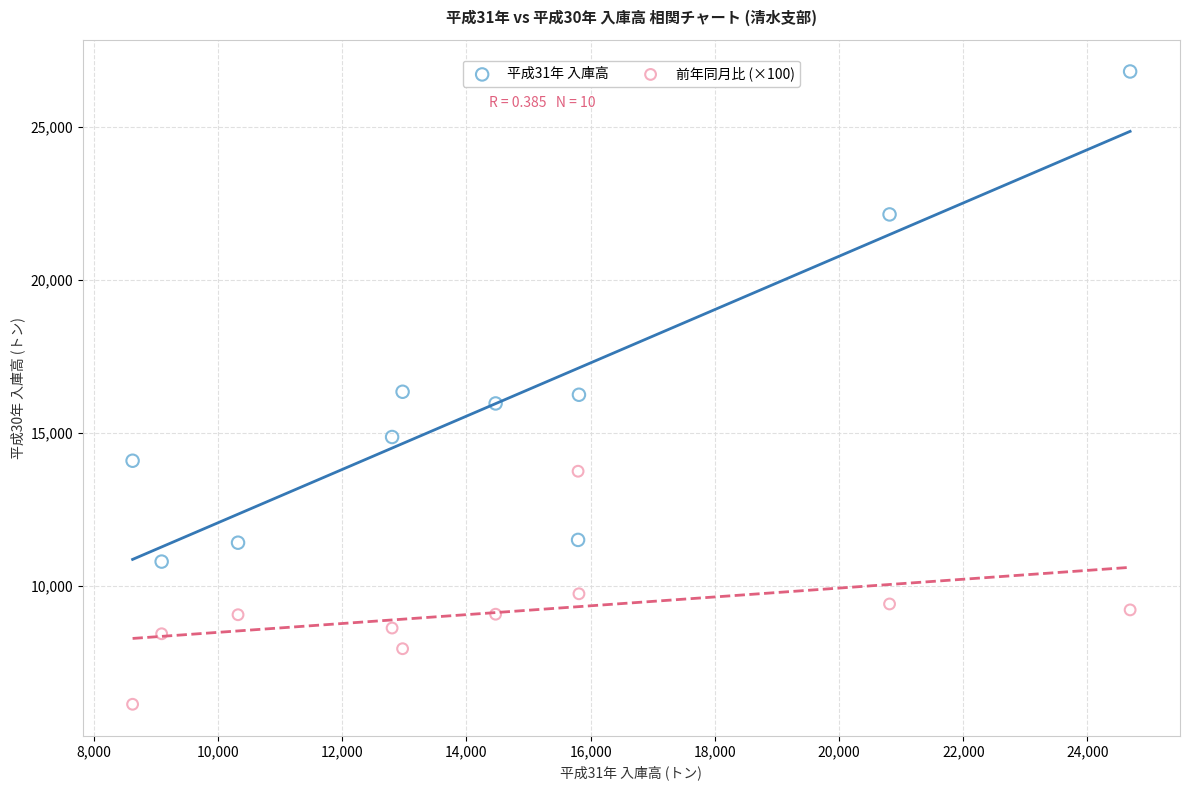

Which series contains the lowest Y value?

前年同月比 (×100)